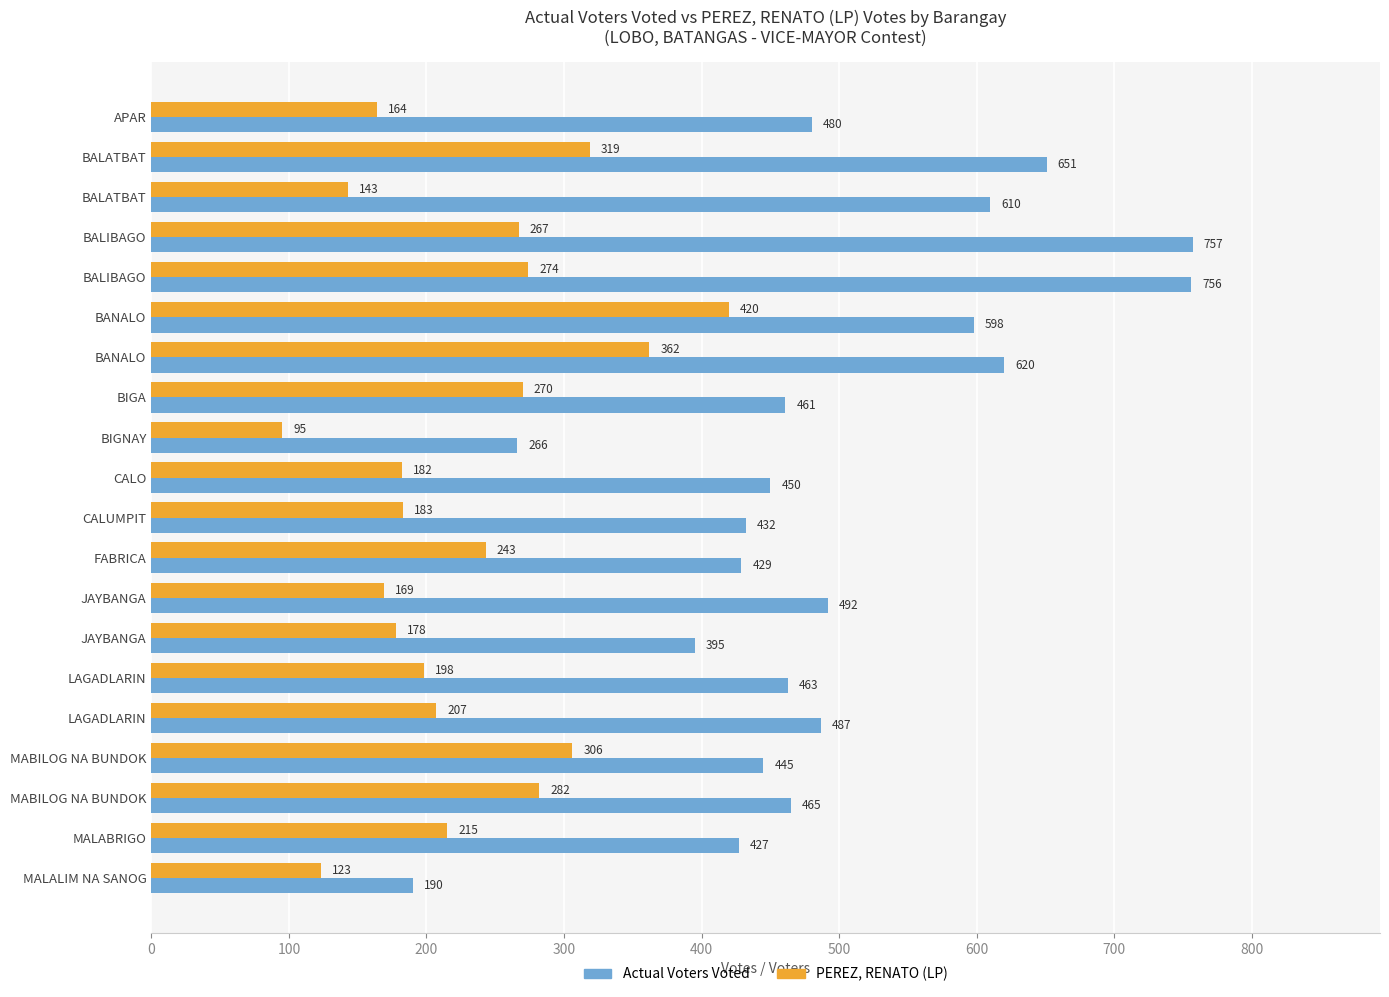

What position from the left is 11?

12